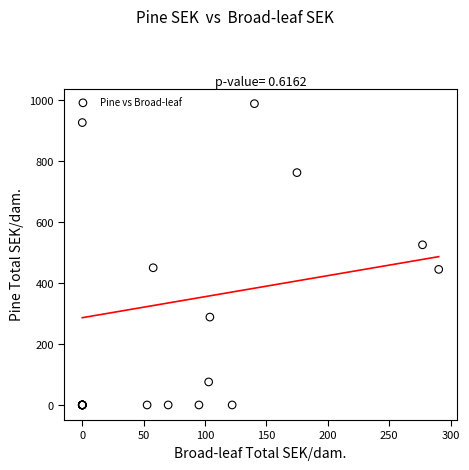

What Y value in the scatter plot is closest to 494?

526.0